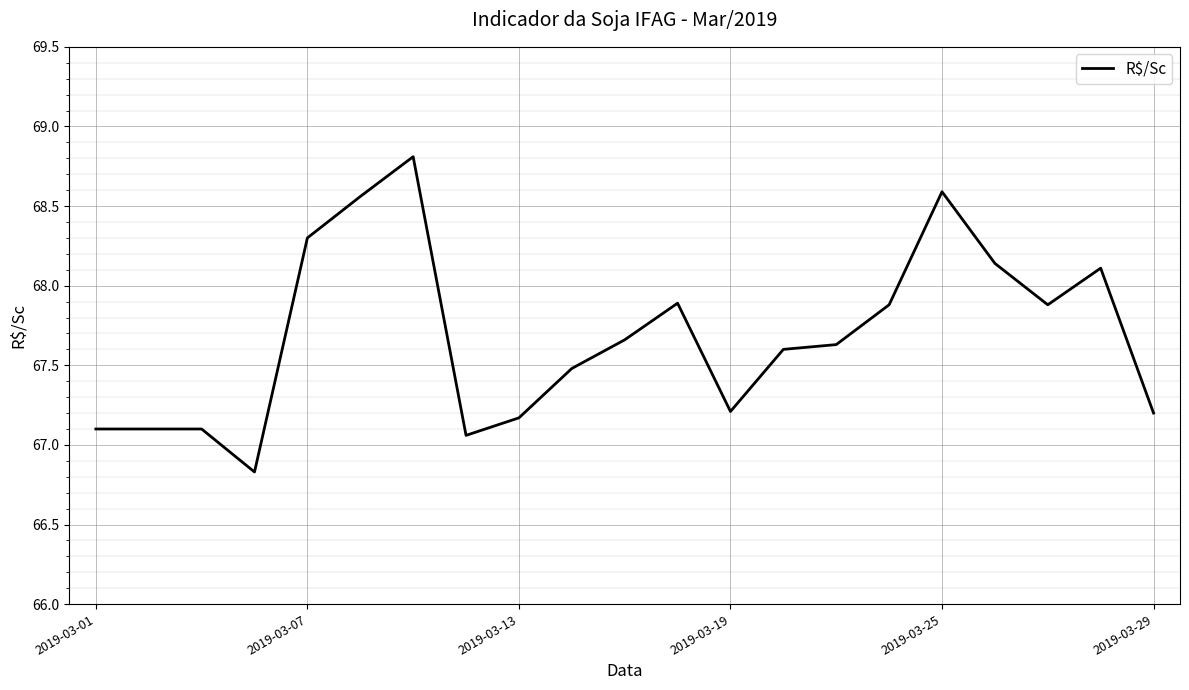

What is the smallest value displayed?

66.8